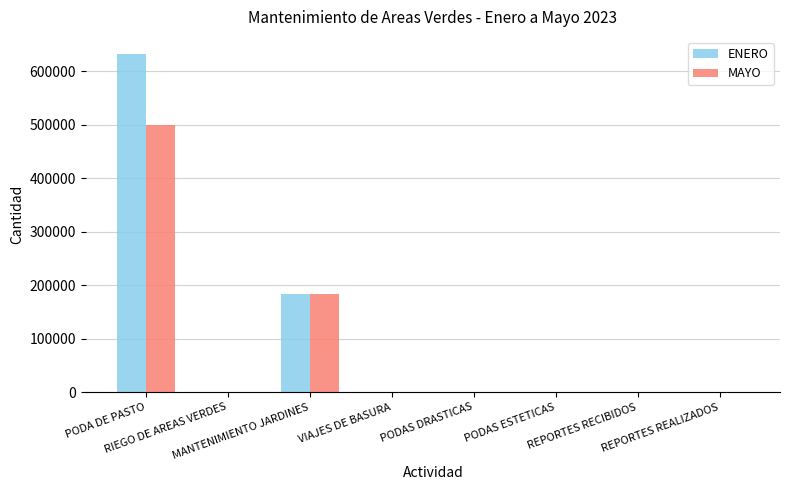

What is the sum of all ENERO values?

815542